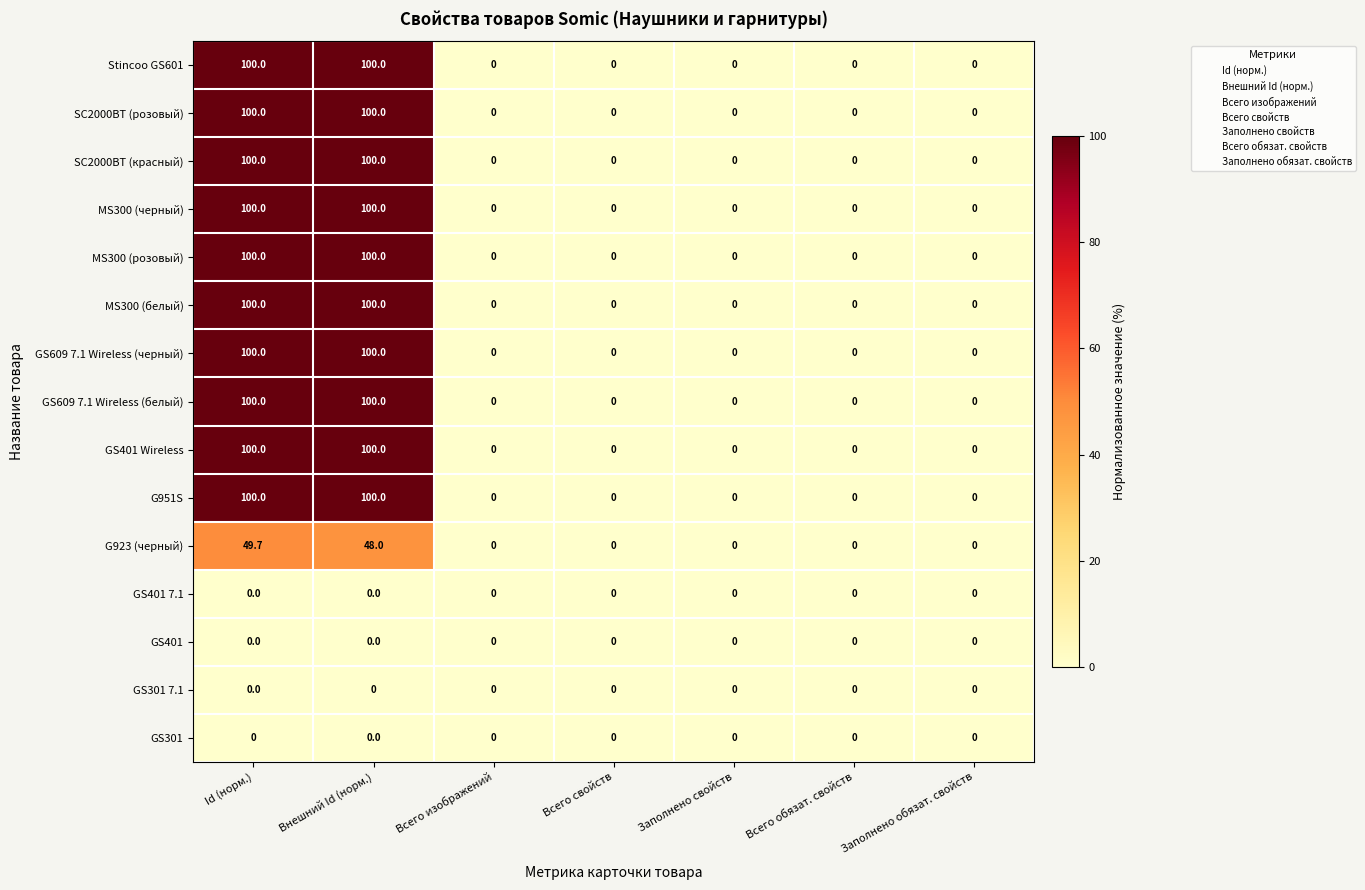

What is the spread (max minus min) of values at Id (норм.)?

100.0